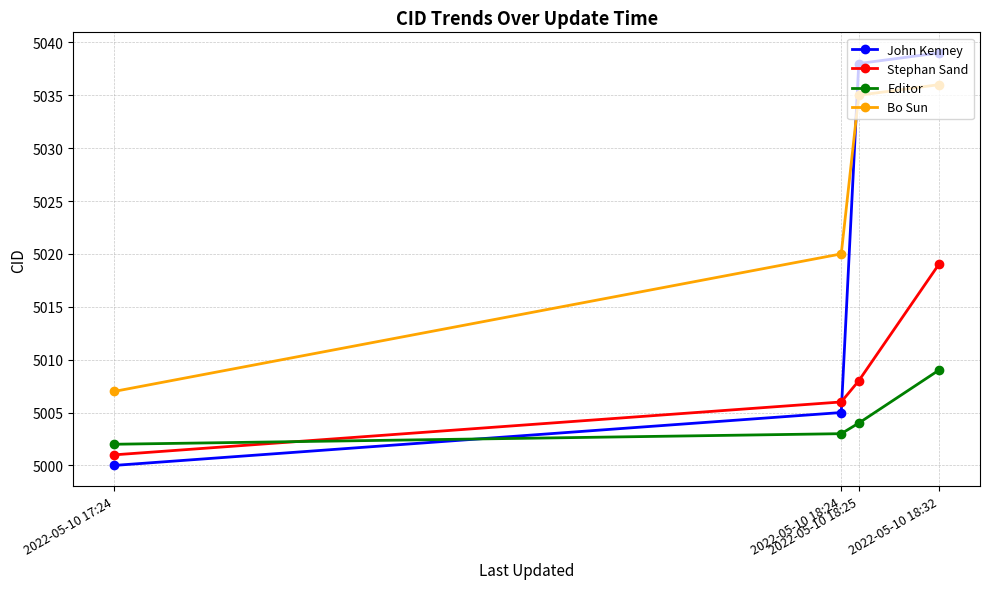

What is the sum of the John Kenney values at 2022-05-10 17:24 and 2022-05-10 18:32?

10039